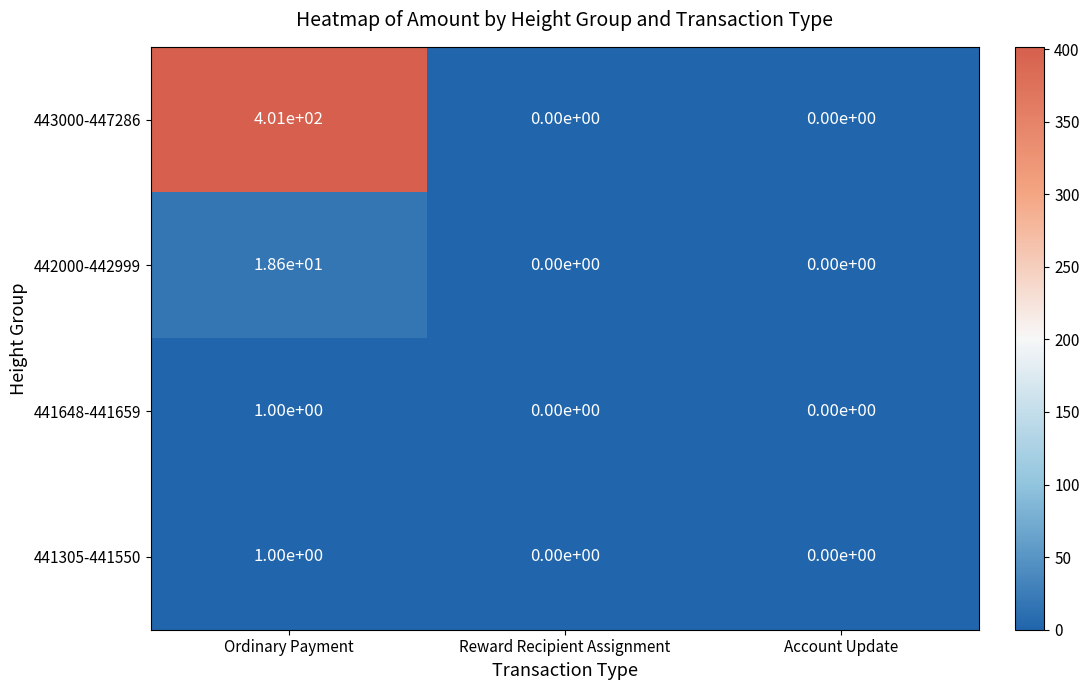

Reading right to left, extract all data points from this chart.

443000-447286: 0.0	0.0	401.0
442000-442999: 0.0	0.0	18.6
441648-441659: 0.0	0.0	1.0
441305-441550: 0.0	0.0	1.0